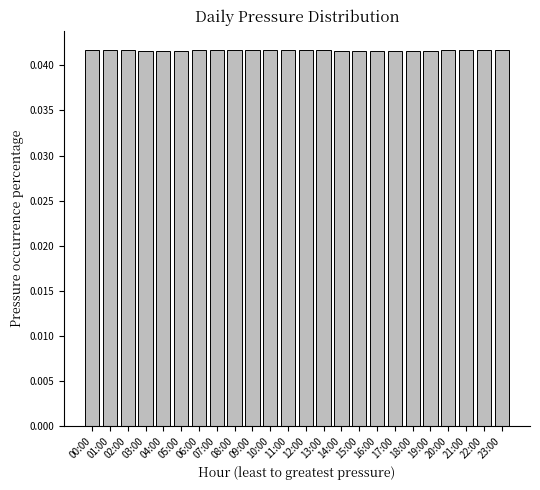

What is the sum of all values?

1.0